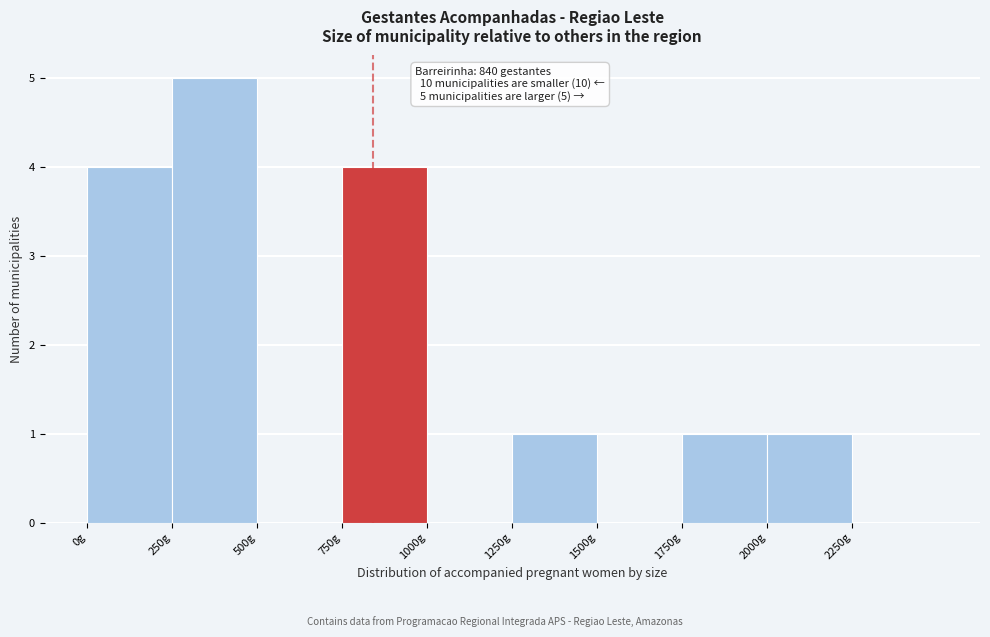

Which range on the x-axis has the tallest bar?

250 to 500